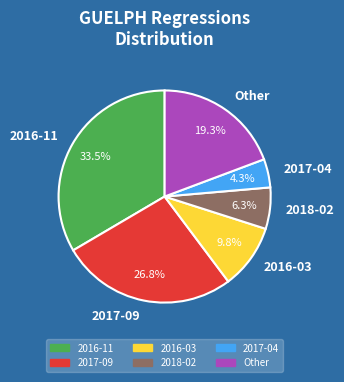

Which category has the biggest portion of the pie?

2016-11